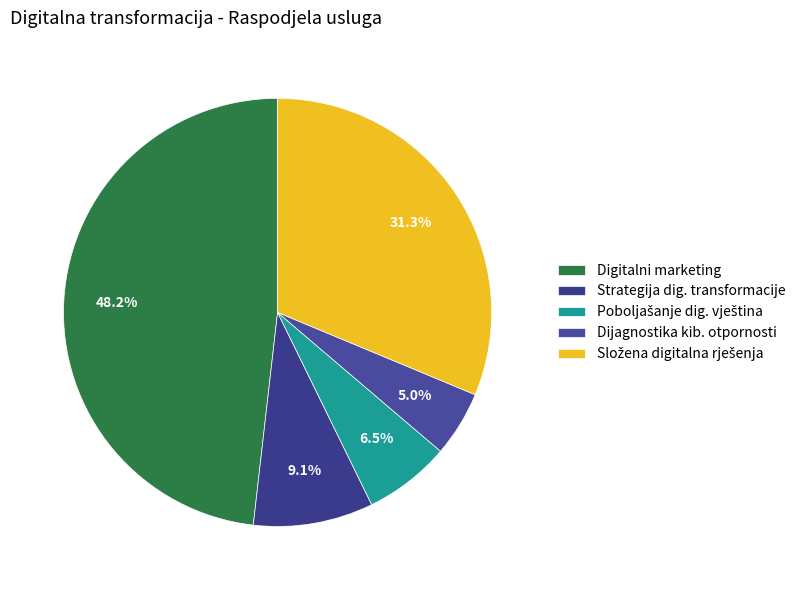

To the nearest percent, what portion does Poboljašanje dig. vještina represent?

7%